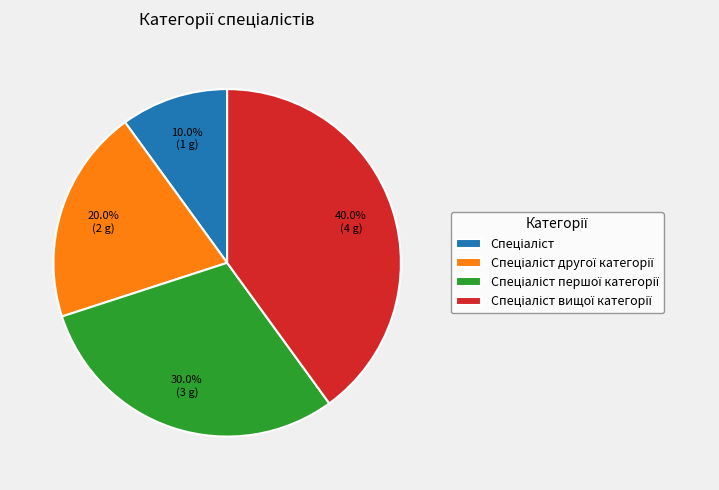

Count the number of slices in the pie.

4